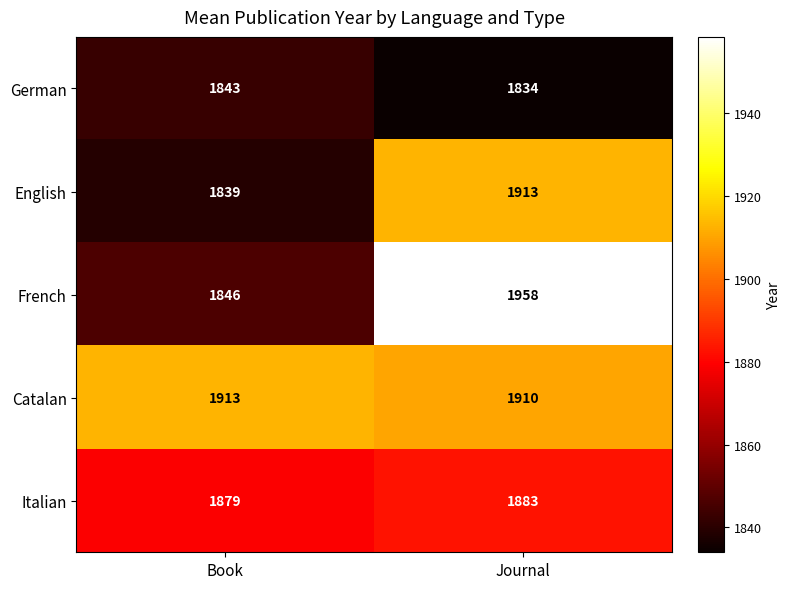

True or false: English has a value of 3111 at Journal.

False